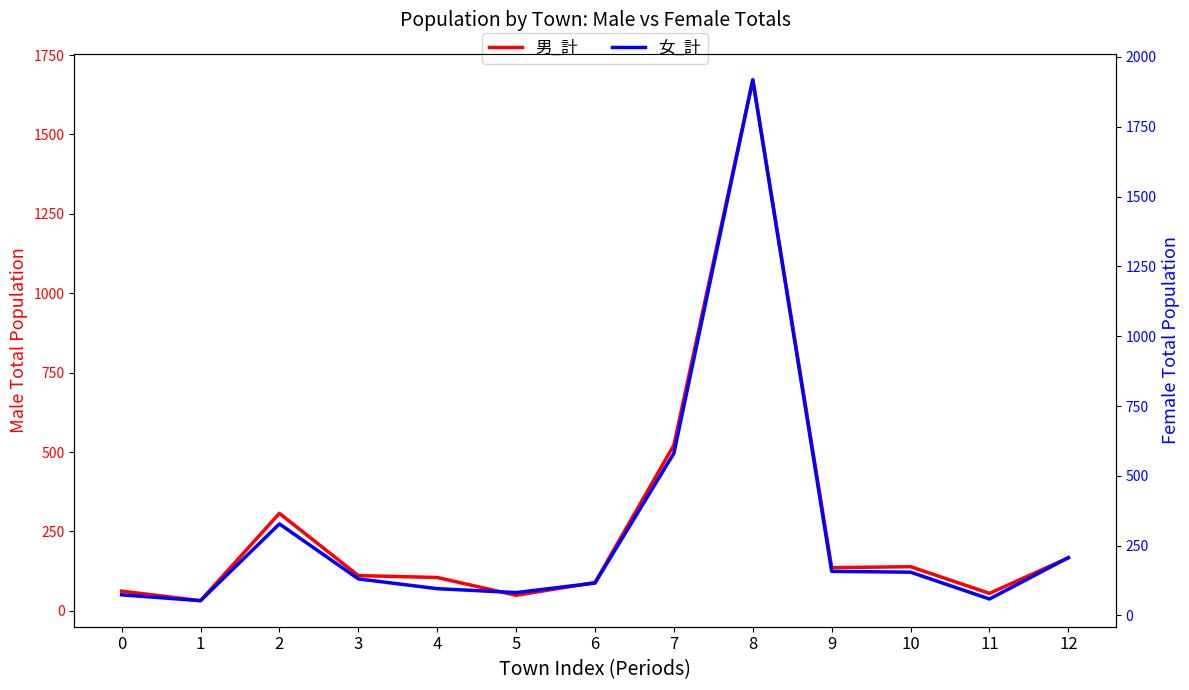

The 男_計 series shows 246 at 10. True or false?

False